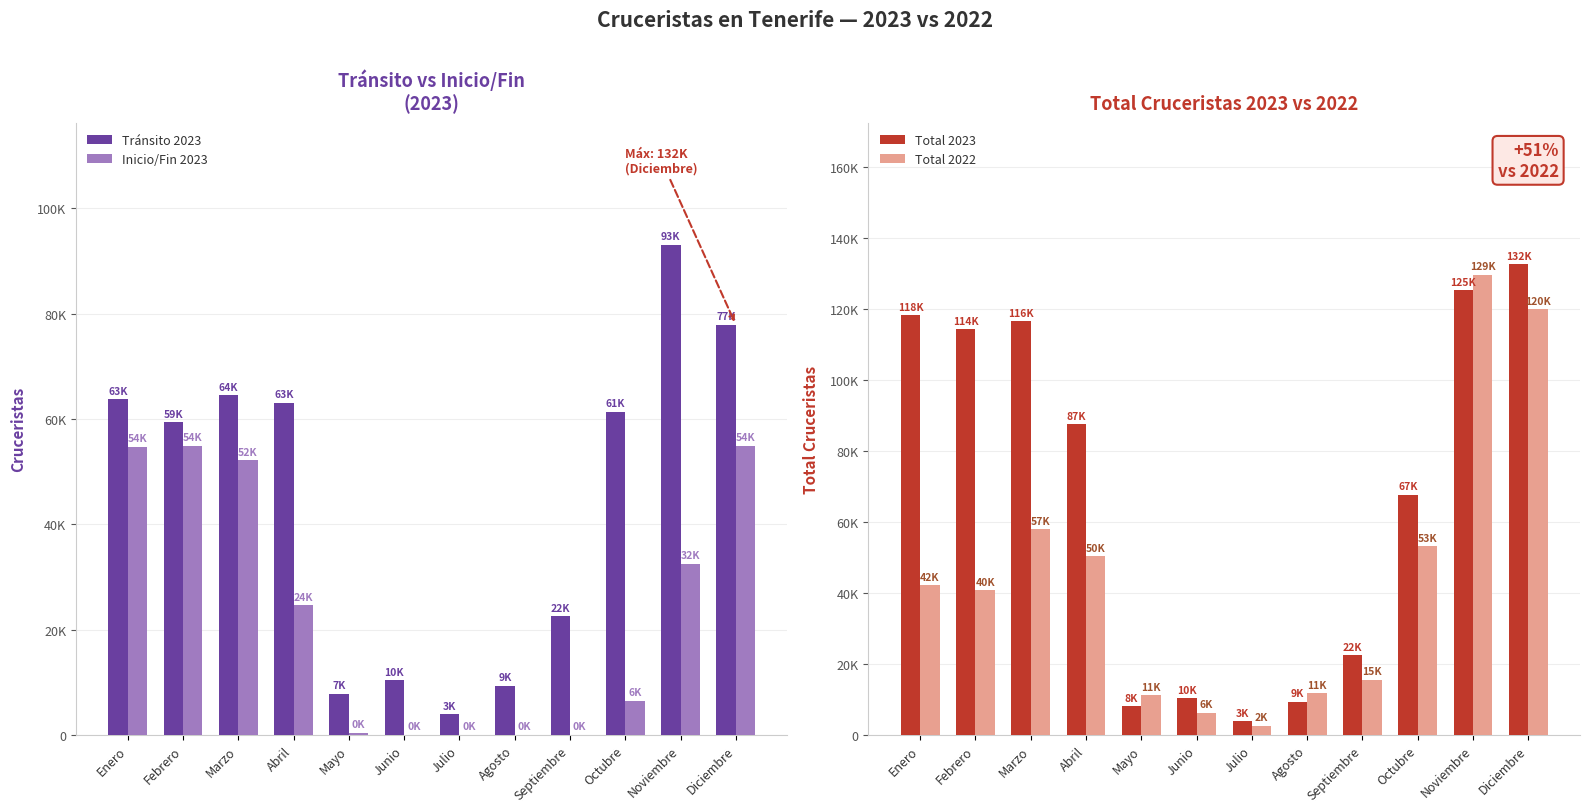

Rank the series at Julio from highest to lowest value.

Total 2023, Tránsito 2023, Total 2022, Inicio/Fin 2023